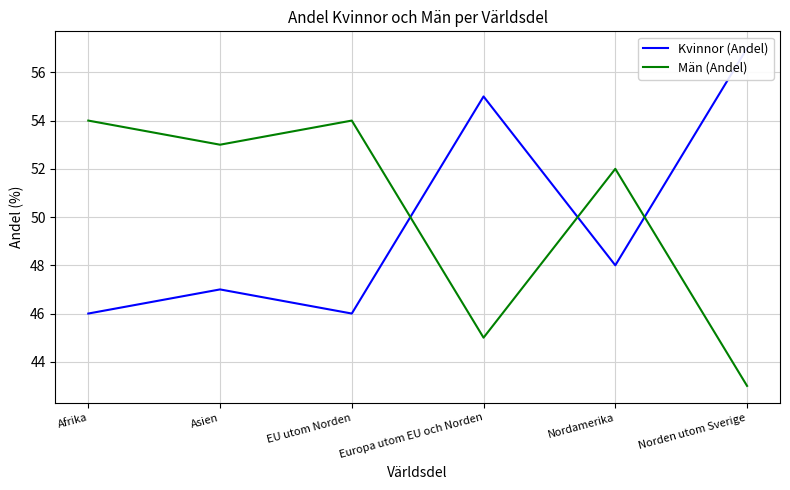

At which label is Kvinnor (Andel) closest to 51?

Nordamerika